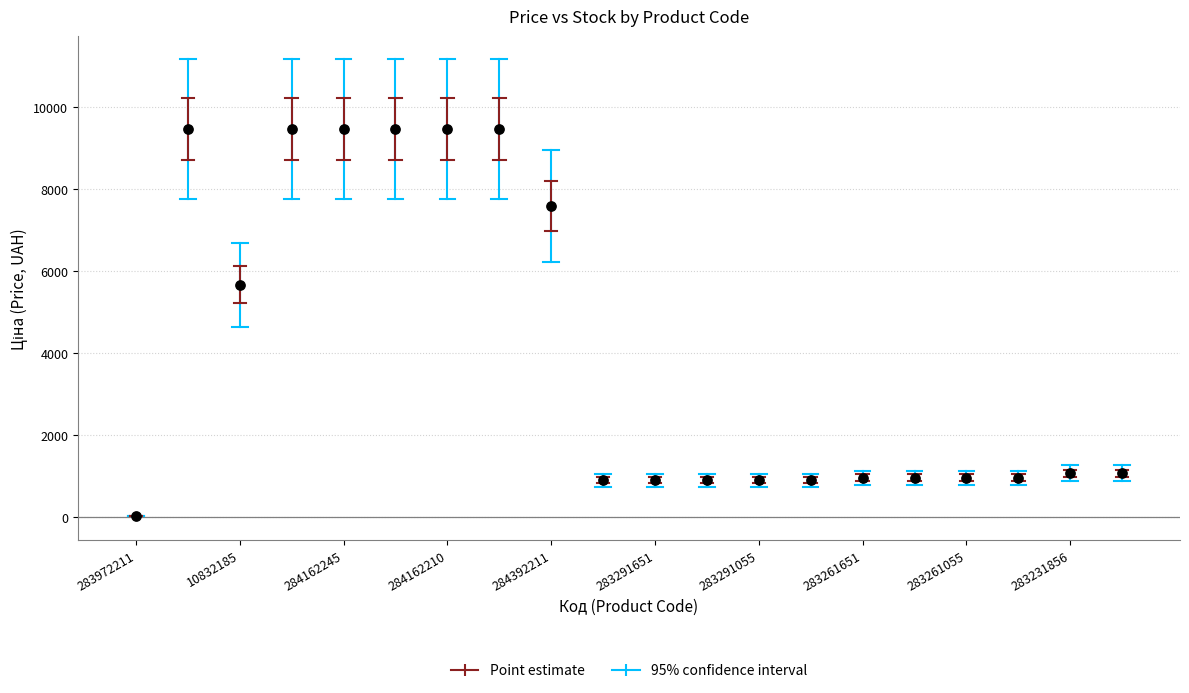

What Y value in the scatter plot is closest to 4756?

5673.8